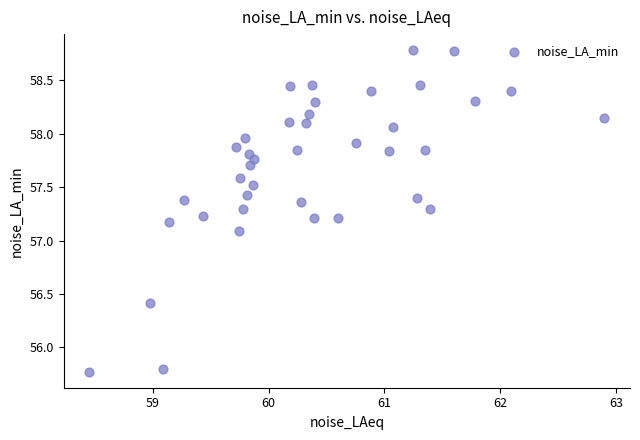

What is the range of Y values (max minus min)?

3.0